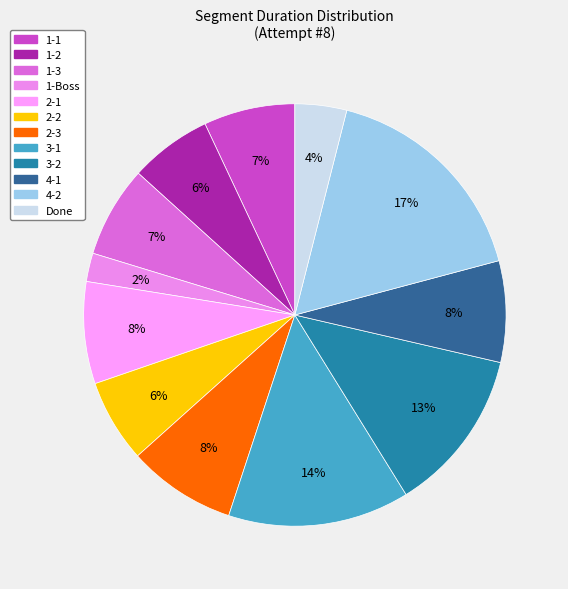

Is there any slice that represents more than half of the pie?

No